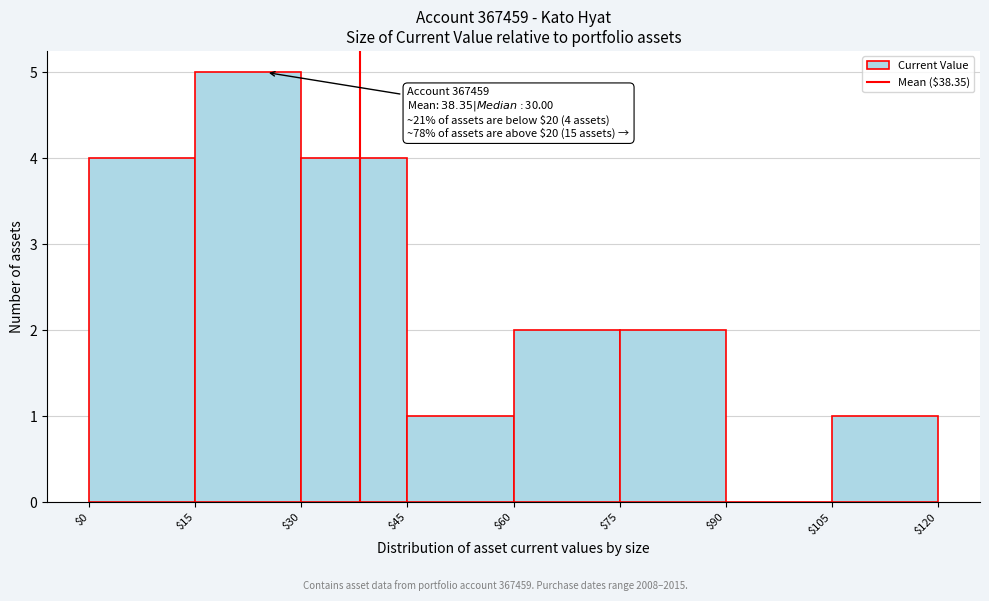

Which range on the x-axis has the tallest bar?

$15 to $30